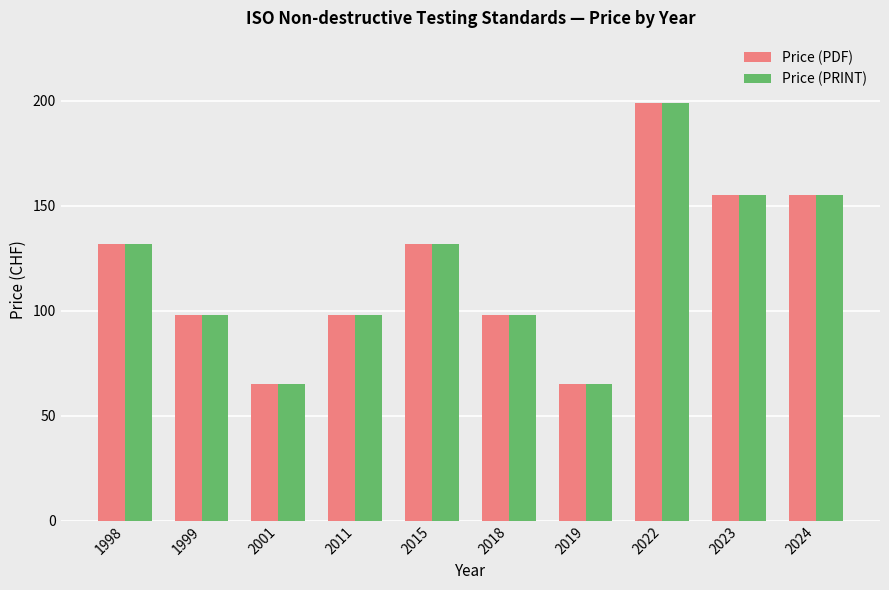

At which label does Price (PDF) reach its peak?

2022